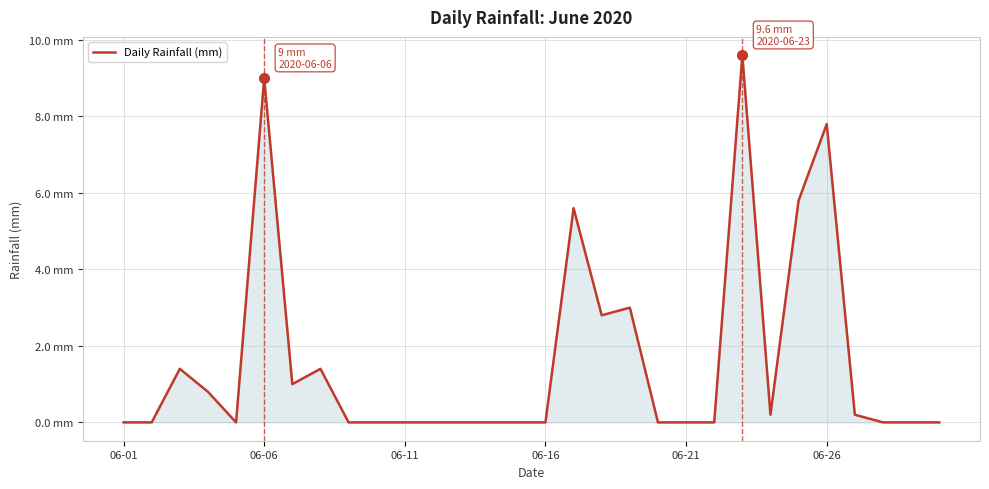

Does the chart display data point markers on the line(s)?

No